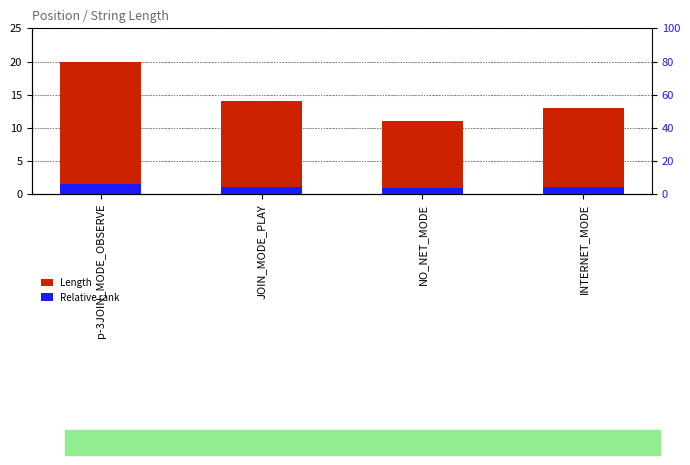

Where does the Length series first go above 14?

p-3JOIN_MODE_OBSERVE